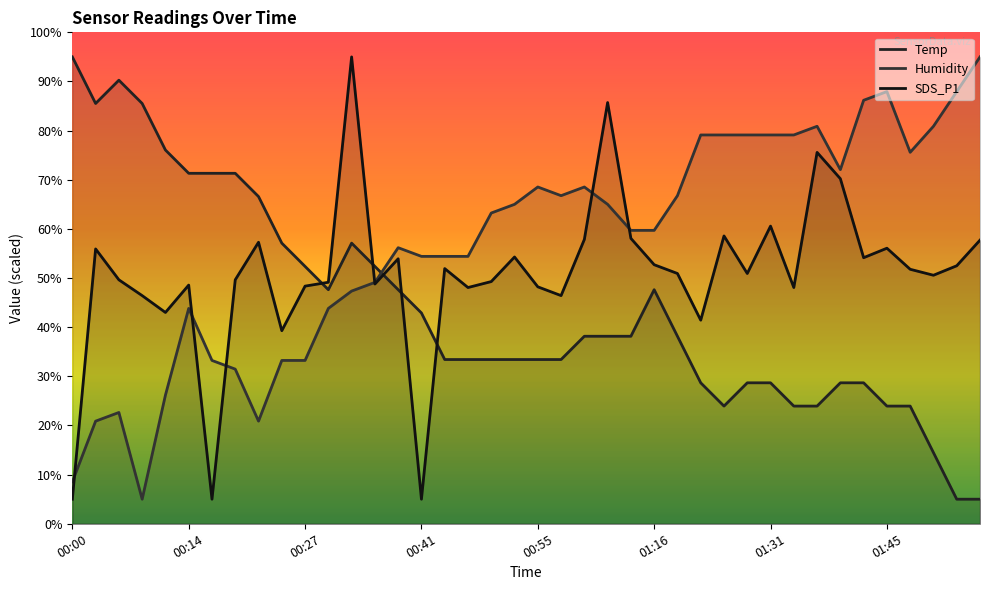

How many interior local valleys does the SDS_P1 series have?

12